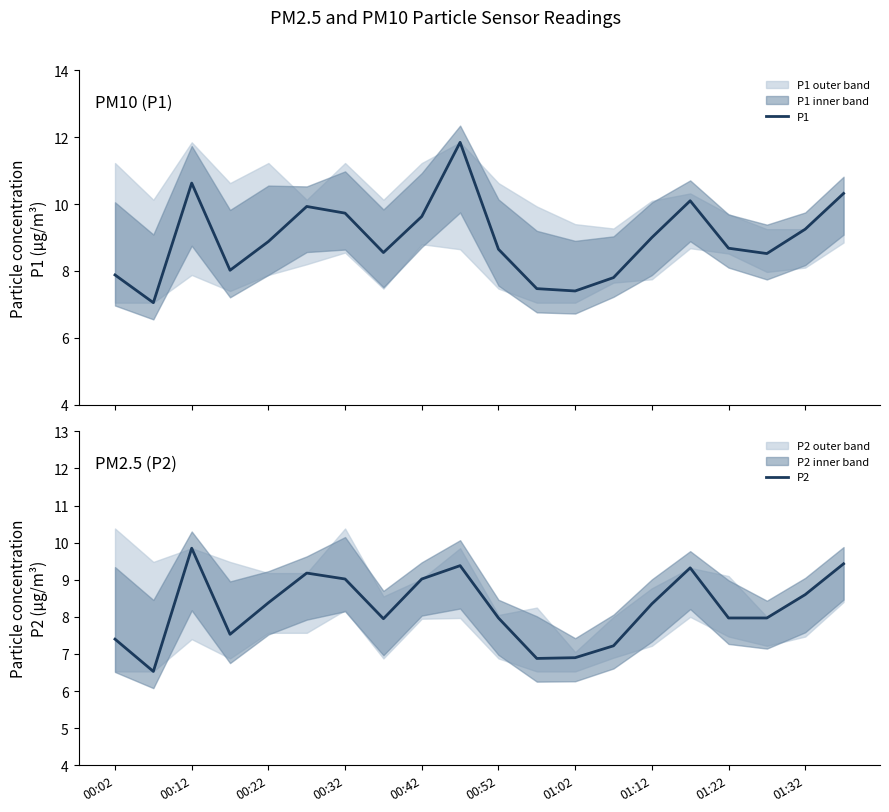

List the series in order of their overall mean, highest first.

P1, P2